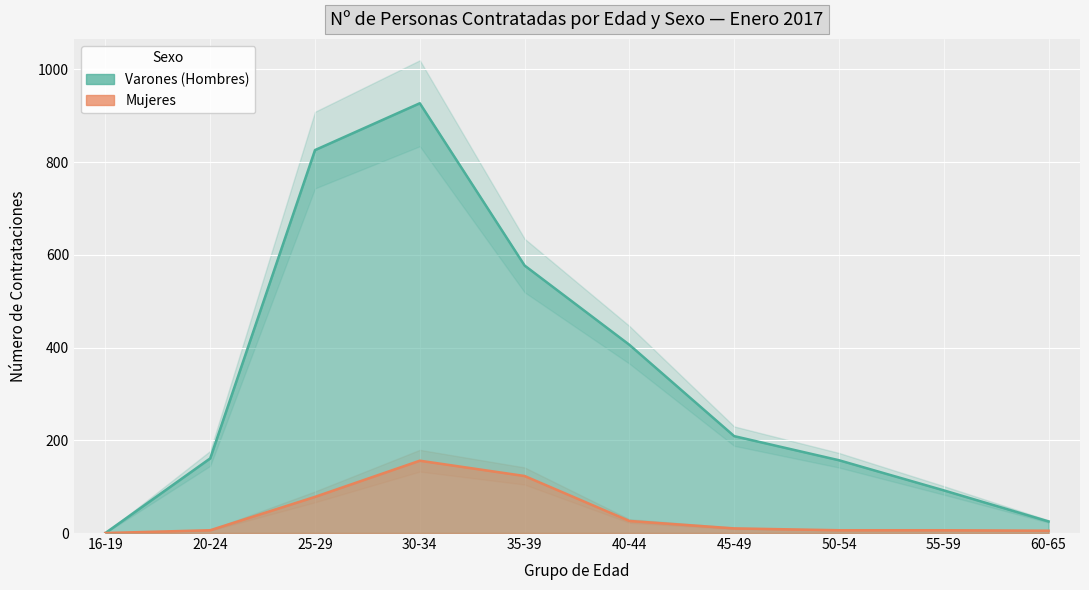

True or false: Mujeres and Varones (Hombres) intersect in this chart.

False